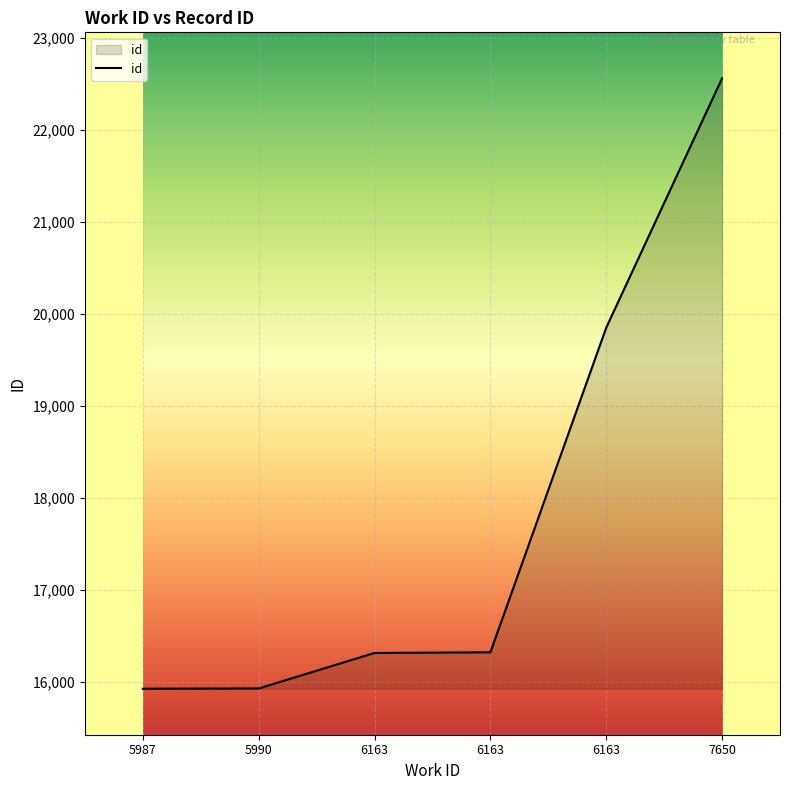

Between 6163 and 6163, which is larger?

6163